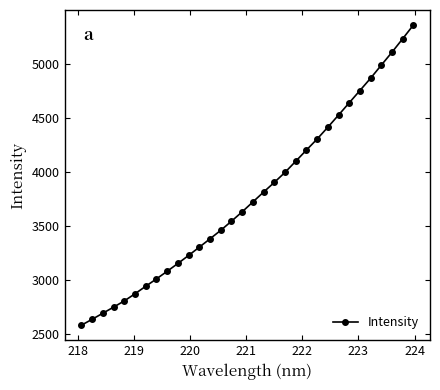

What is the value of the 25th point from the left?

4526.0